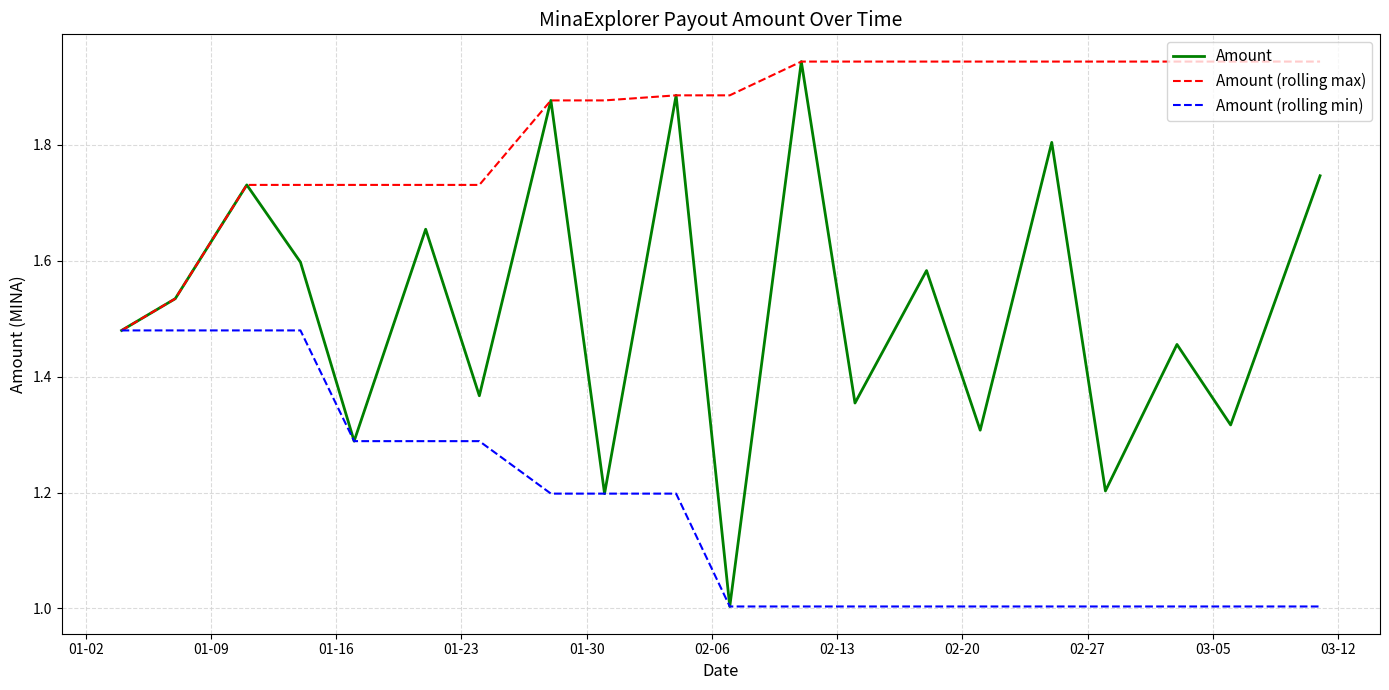

Which series has the largest total across all categories?

Amount (rolling max)